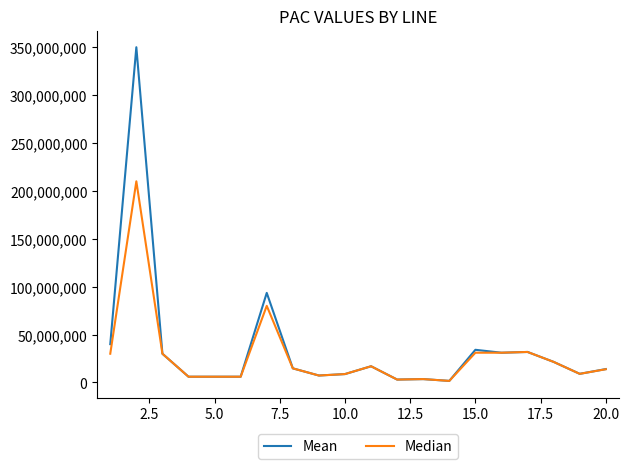

Which series has the largest range (max minus min)?

Mean